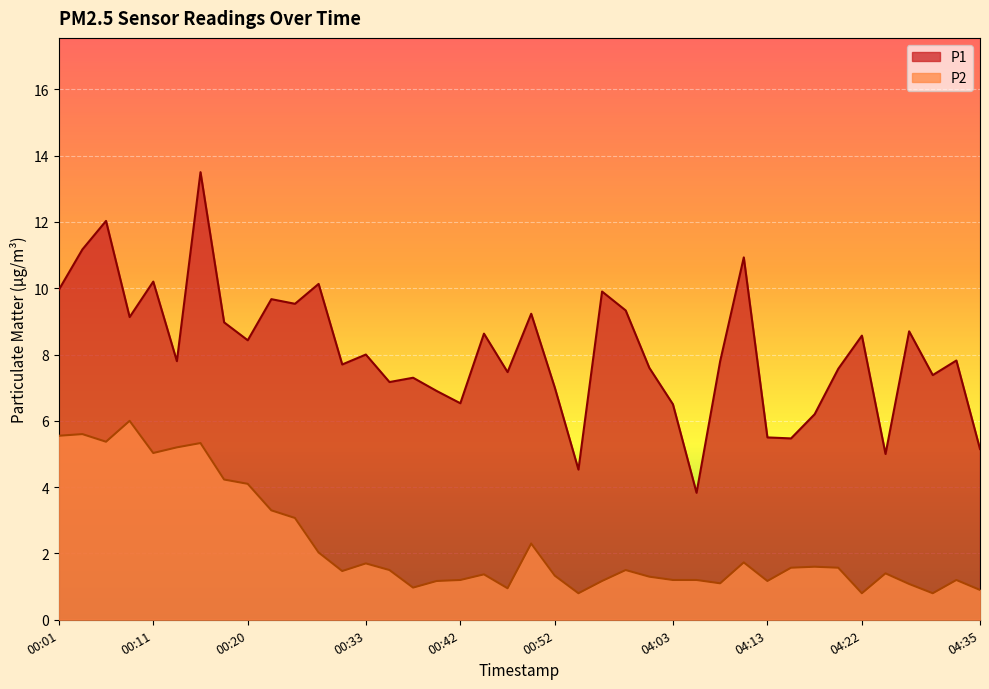

How many interior local peaks does the P2 series have?

11